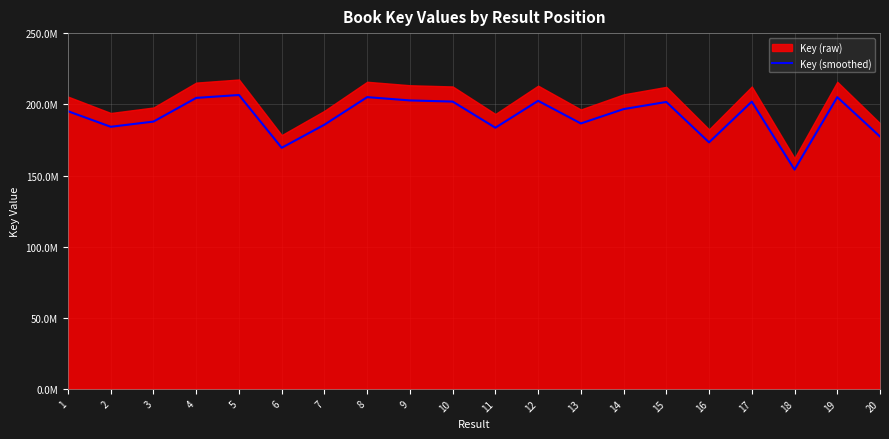

What is the maximum value shown in the chart?

206685371.5